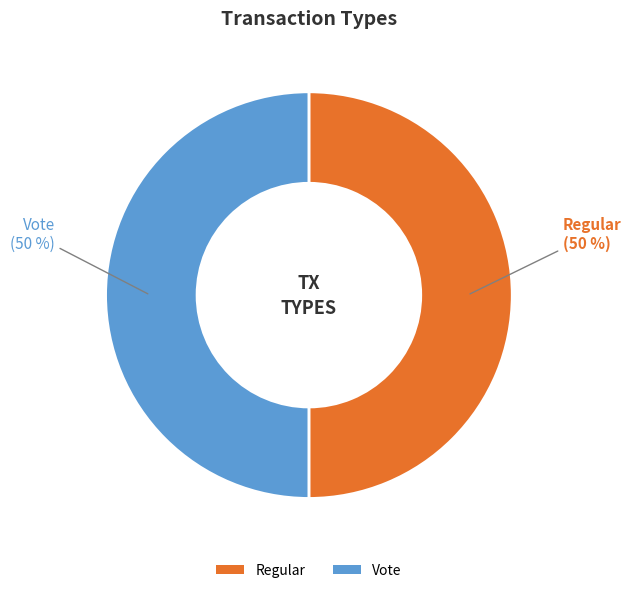

Do Regular and Vote together represent more than half of the pie?

Yes